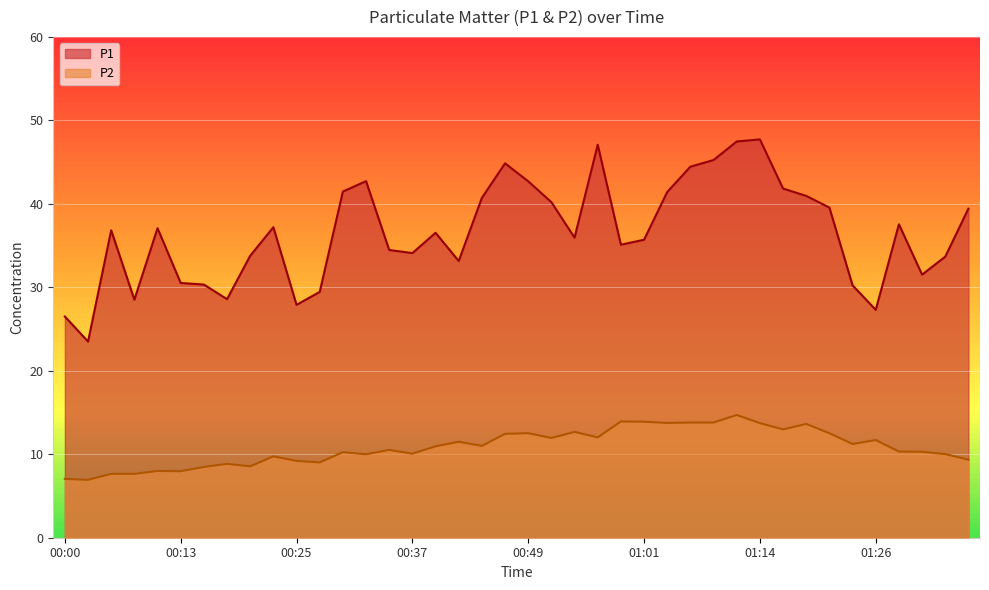

True or false: P1 and P2 cross at least once.

False